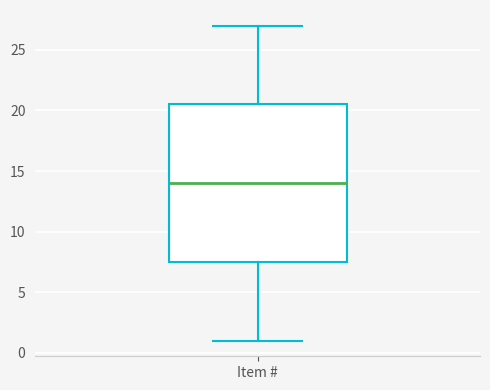

Read this box plot against the y-axis: the position of the median line, the range covered by the box, and the ends of both whiskers. The values are not printed on the chart, so give them approximately, as read against the axis.

median 14.0, box 7.5 to 20.5, whiskers 1.0 to 27.0